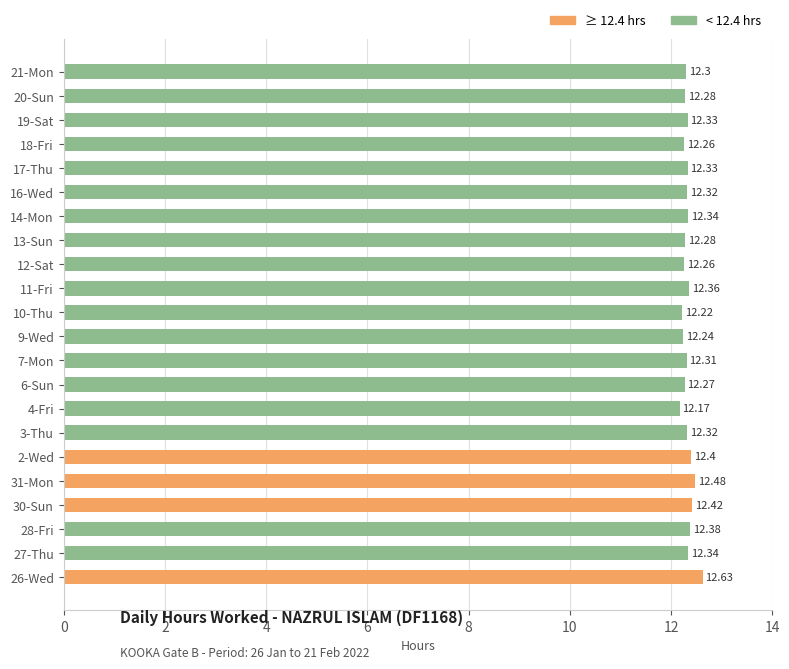

Which has a higher value, 18-Fri or 17-Thu?

17-Thu